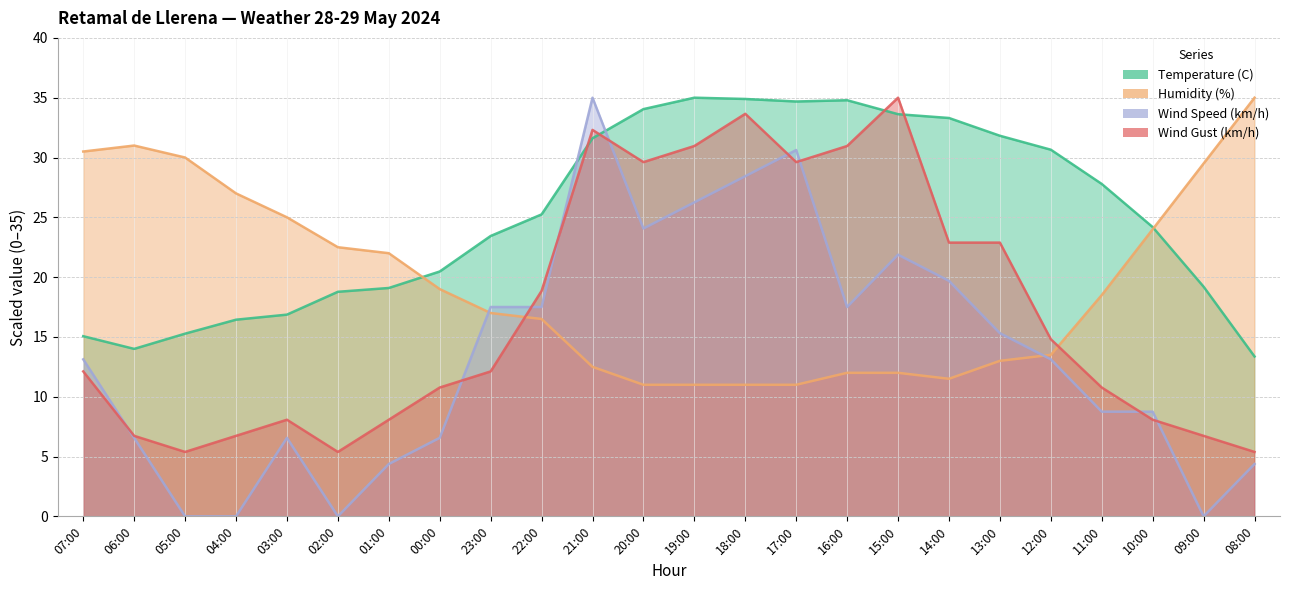

The value of Wind Gust (km/h) at 07:00 is 12.1. True or false?

True